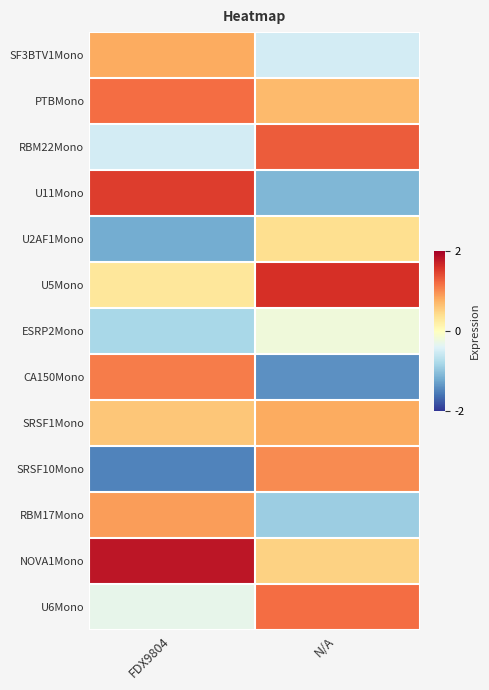

Reading left to right, extract all data points from this chart.

SF3BTV1Mono: FDX9804=0.8	N/A=-0.5
PTBMono: FDX9804=1.2	N/A=0.7
RBM22Mono: FDX9804=-0.5	N/A=1.3
U11Mono: FDX9804=1.5	N/A=-1.1
U2AF1Mono: FDX9804=-1.2	N/A=0.4
U5Mono: FDX9804=0.3	N/A=1.6
ESRP2Mono: FDX9804=-0.8	N/A=-0.2
CA150Mono: FDX9804=1.1	N/A=-1.4
SRSF1Mono: FDX9804=0.6	N/A=0.8
SRSF10Mono: FDX9804=-1.5	N/A=1.0
RBM17Mono: FDX9804=0.9	N/A=-0.9
NOVA1Mono: FDX9804=1.8	N/A=0.5
U6Mono: FDX9804=-0.3	N/A=1.2